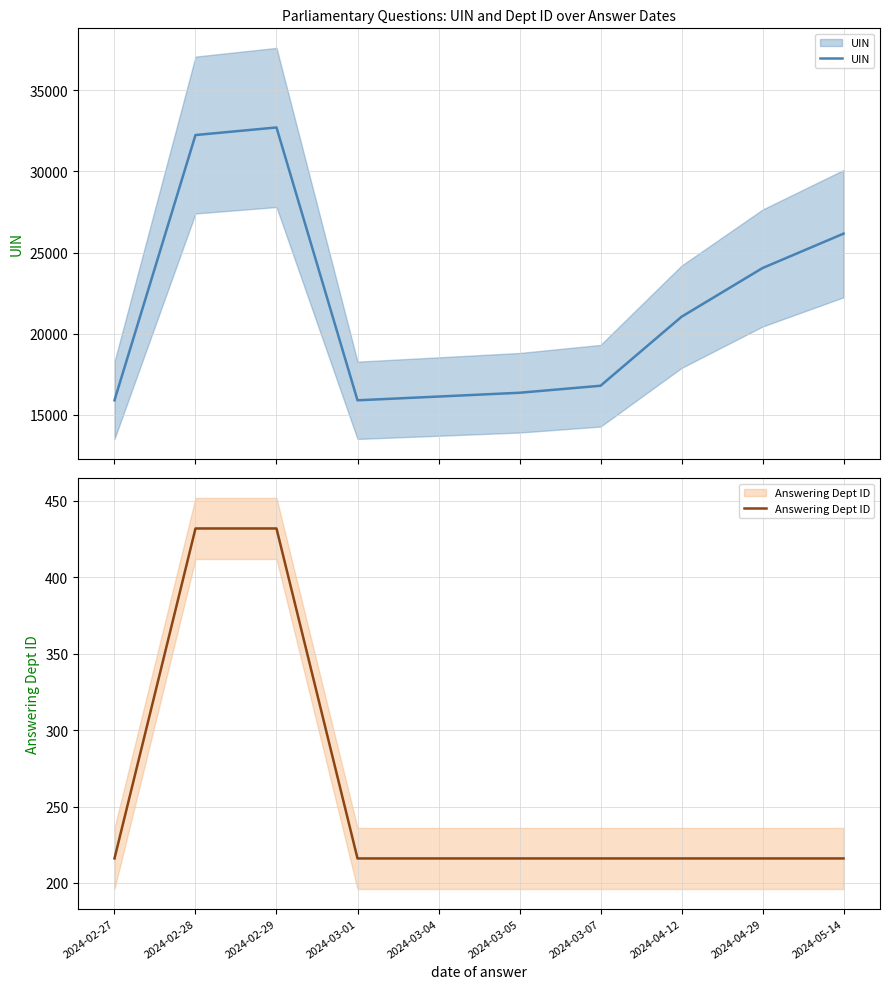

True or false: UIN and Answering Dept ID cross at least once.

False